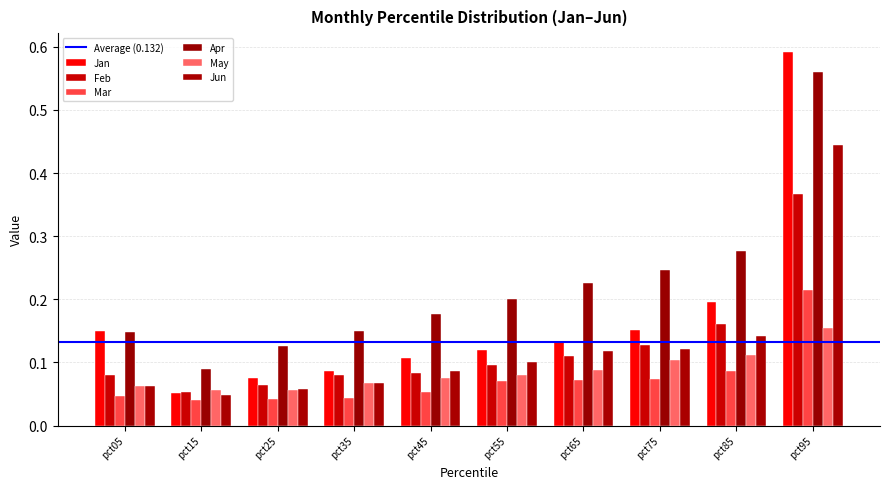

How many groups of bars are there?

10